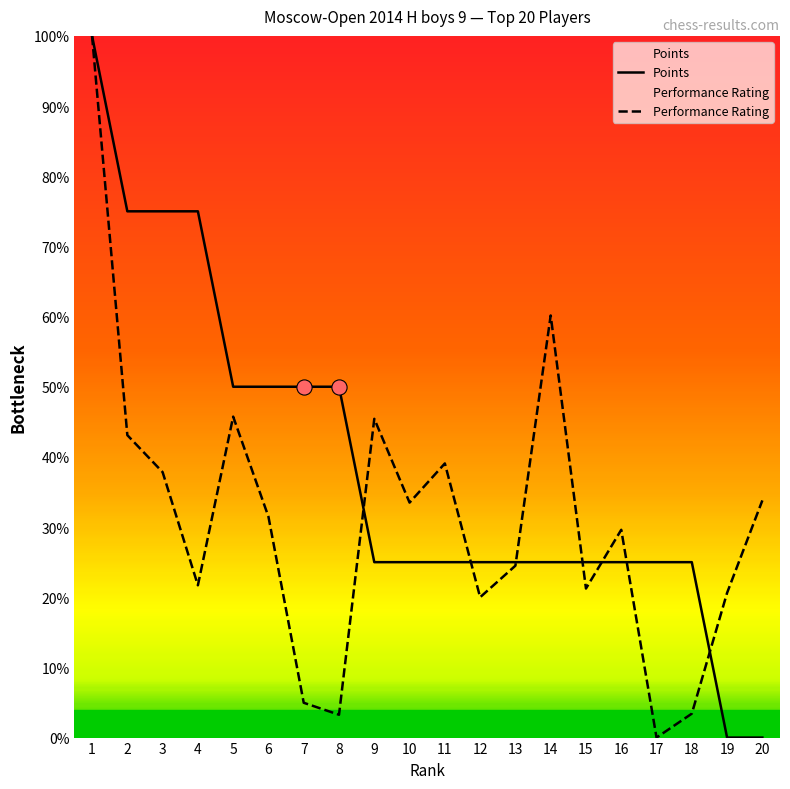

What are all the series names shown in the legend?

Points, Performance Rating